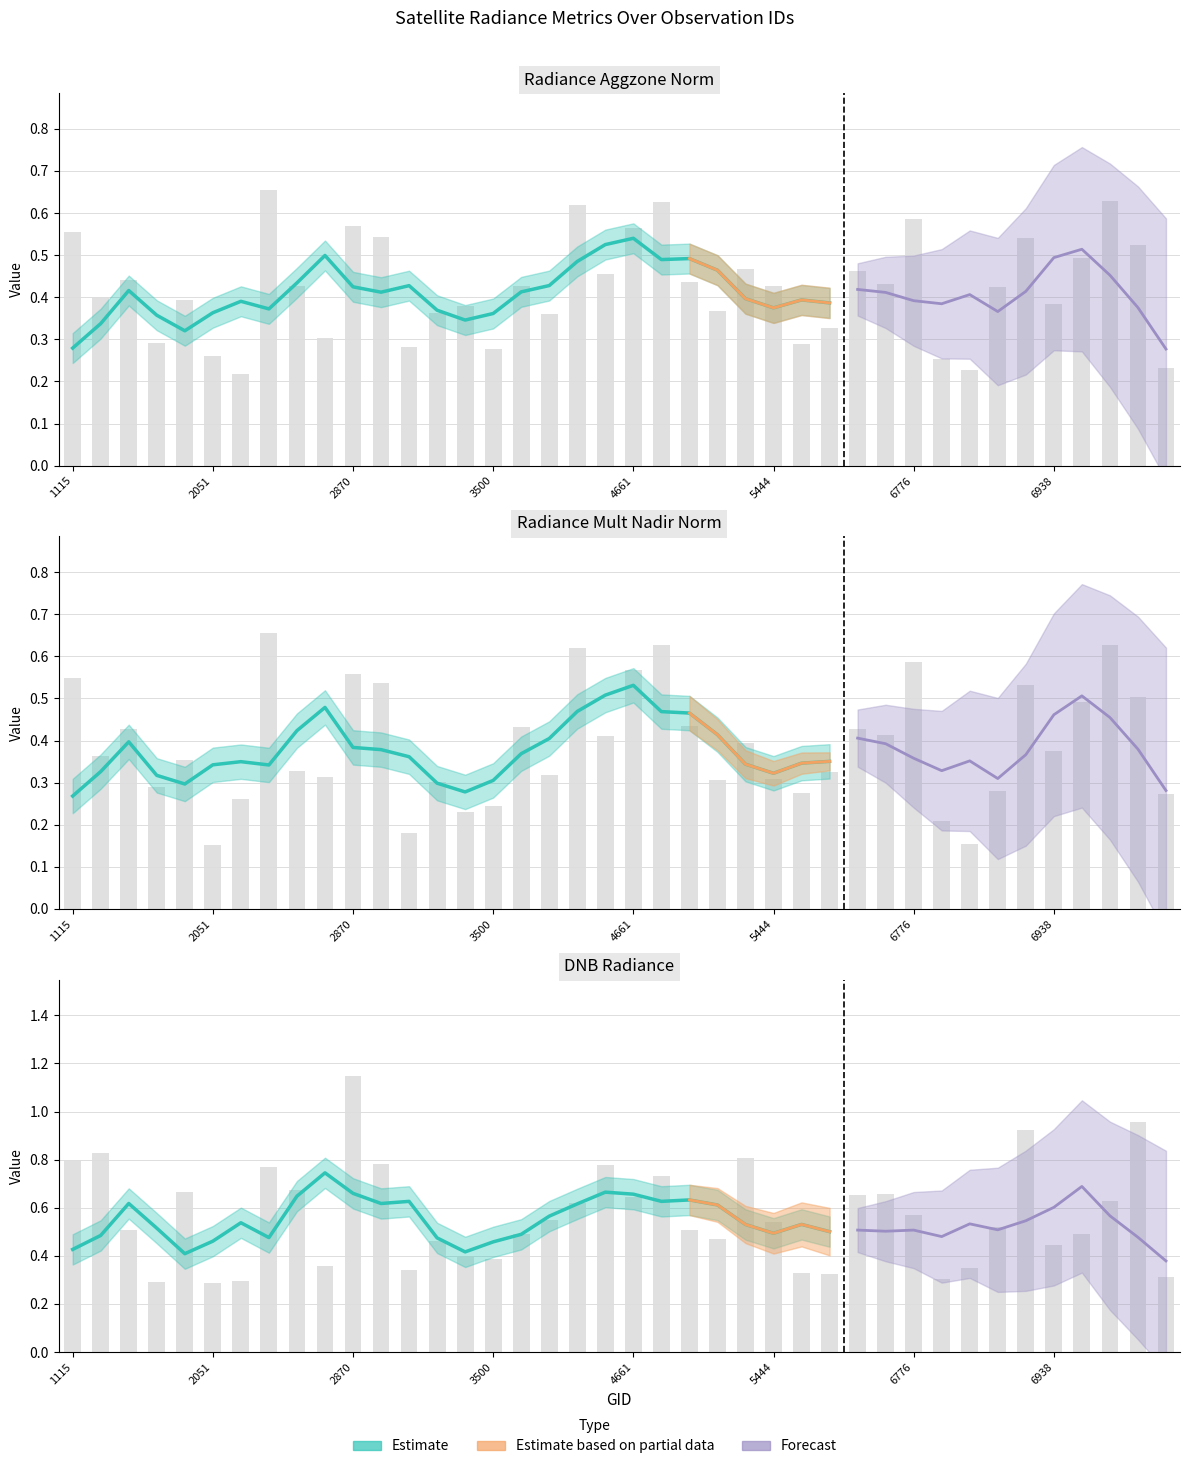

What is the value of the rade9_aggzone_norm bar at the 25th from the left?

0.5